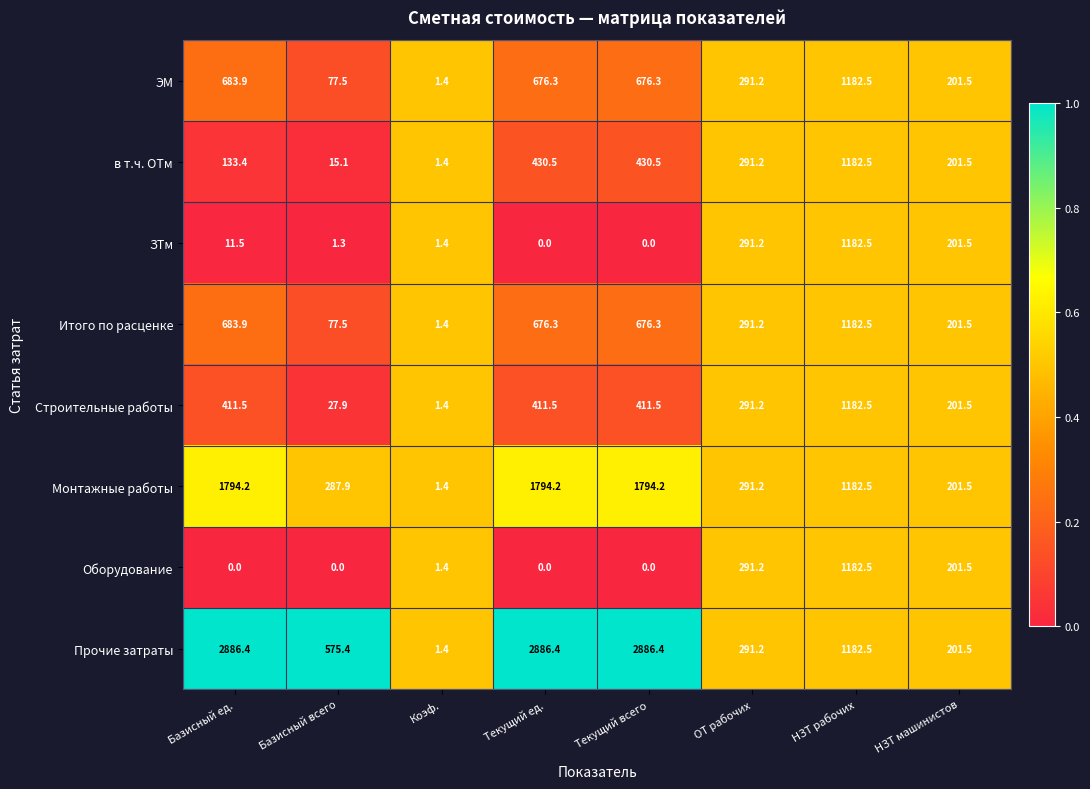

Read the ЗТм value at НЗТ рабочих.

1182.5